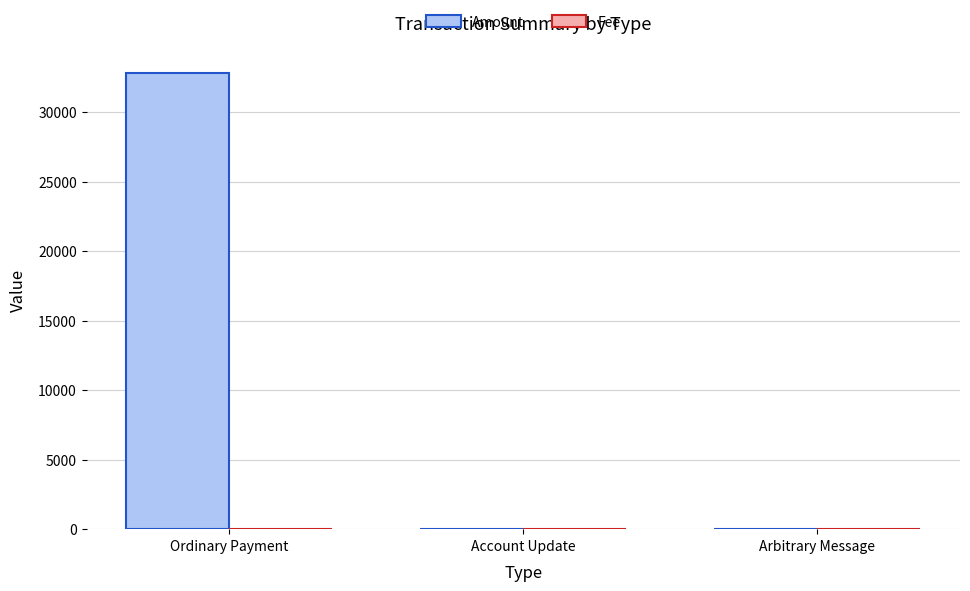

The Amount series shows 19719.2 at Ordinary Payment. True or false?

False